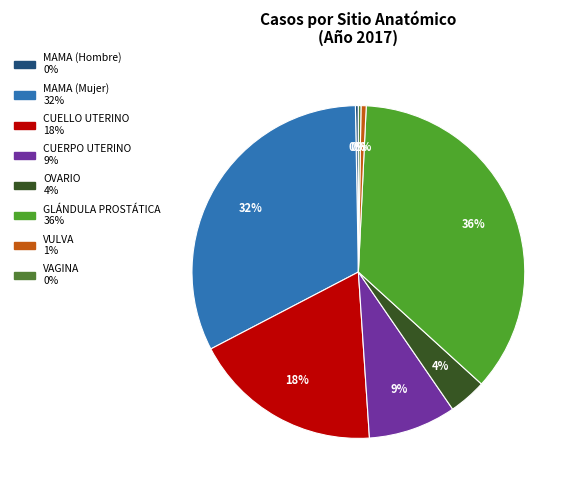

Which category has the biggest portion of the pie?

GLÁNDULA PROSTÁTICA